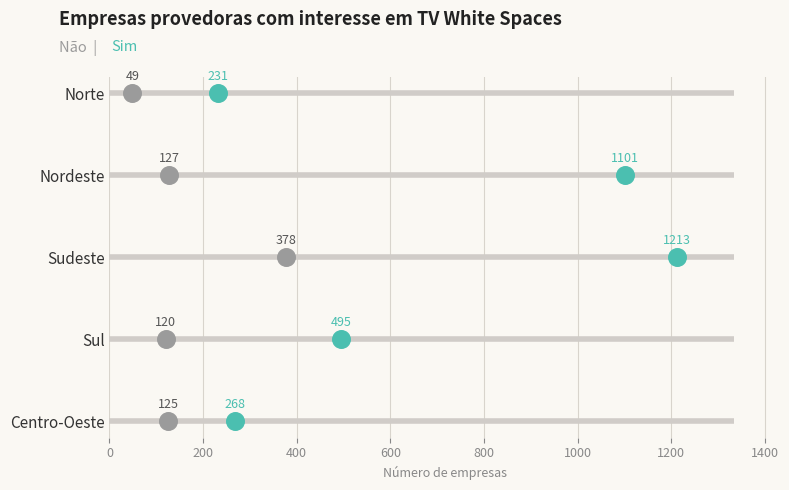

Is the value of Sim at 600 greater than the value of Não at 0?

Yes